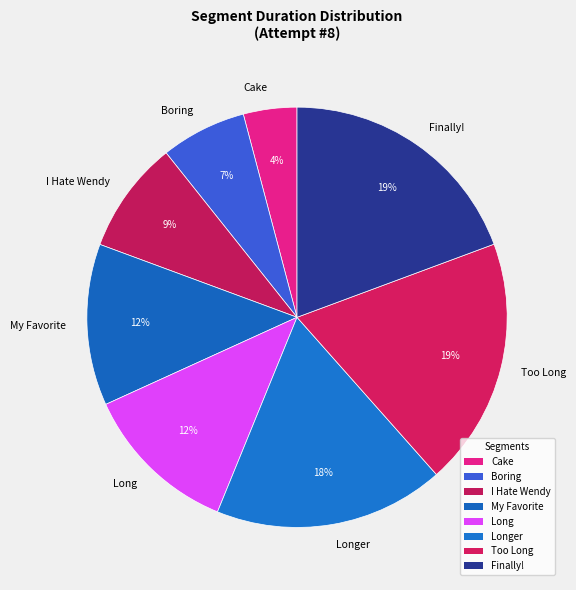

Is I Hate Wendy the majority of the pie?

No